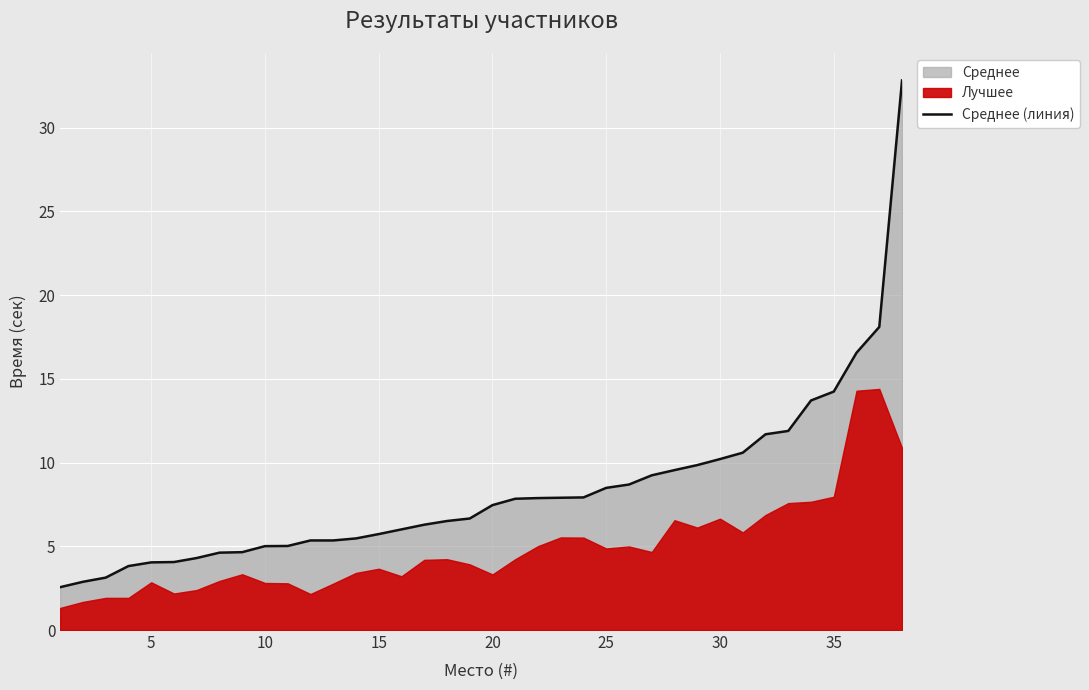

True or false: the data has more than 1 interior local peaks.

False